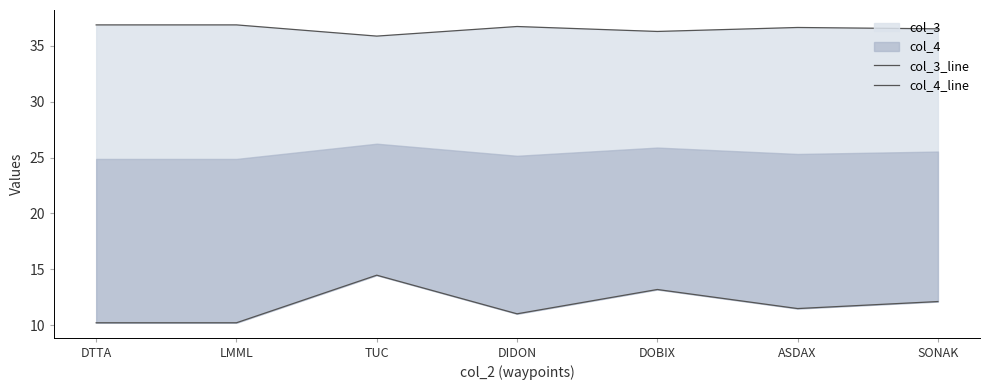

List the series in order of their peak value, lowest first.

col_4_line, col_3_line